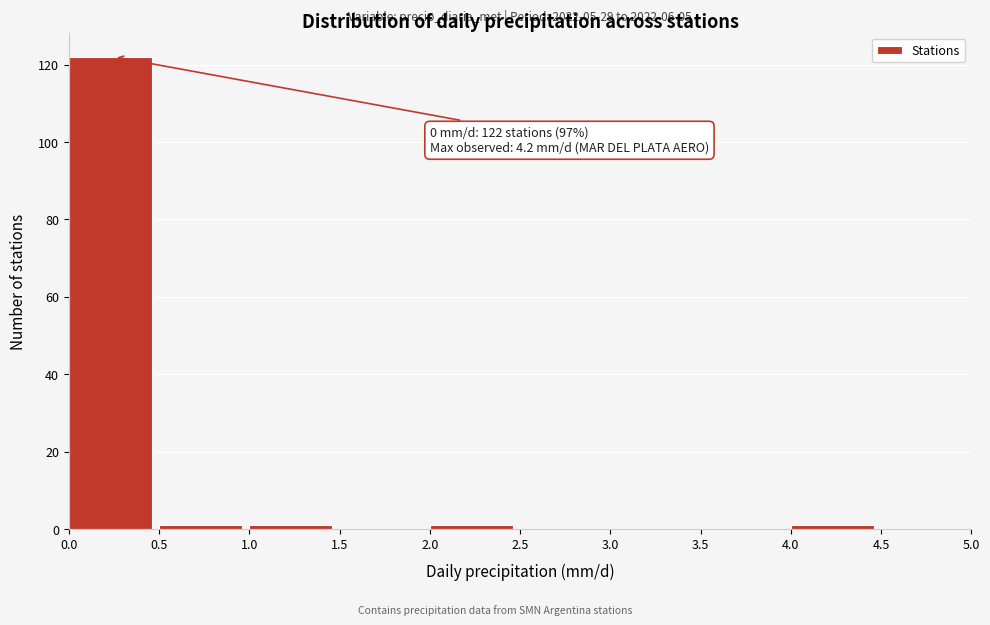

Which range on the x-axis has the tallest bar?

0.0 to 0.5